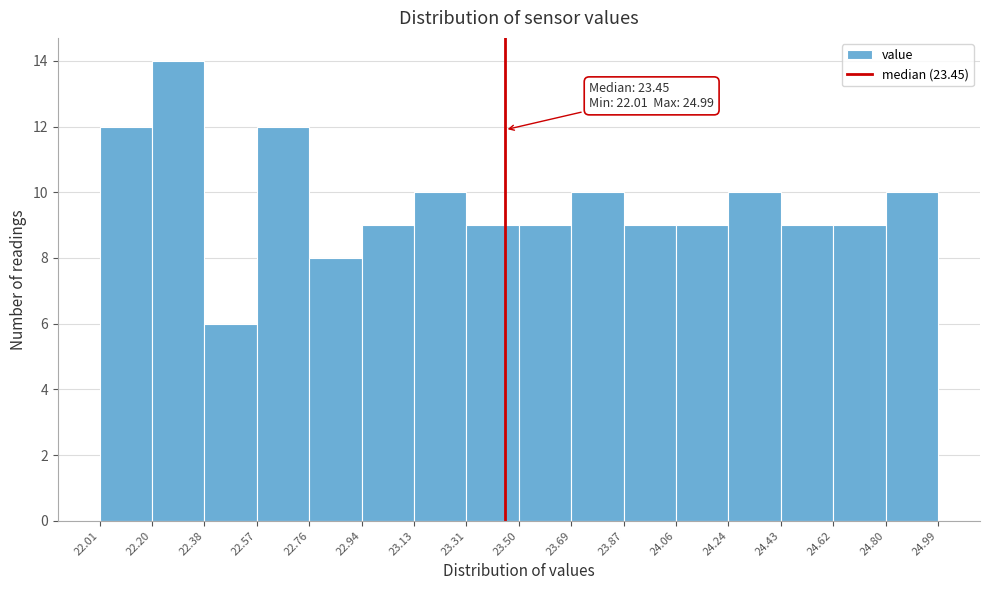

Which range on the x-axis has the tallest bar?

22.20 to 22.38